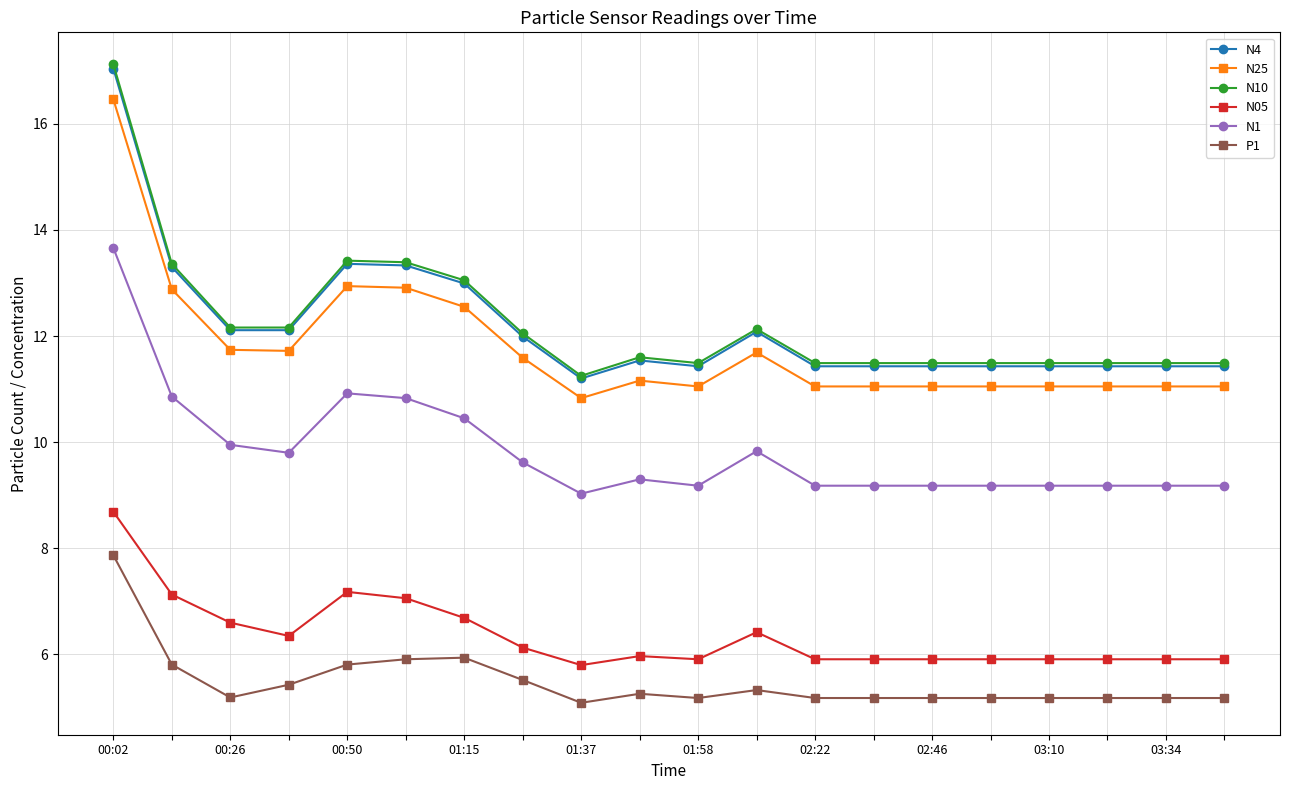

What is the maximum value for N25?

16.5